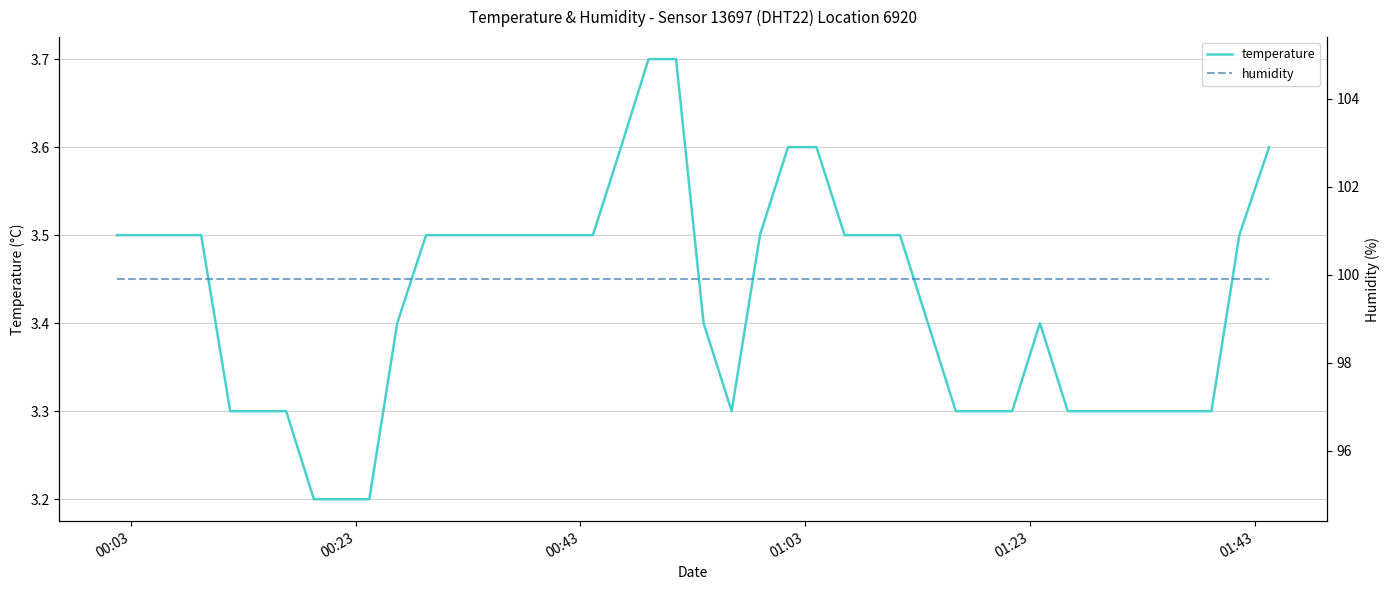

How many lines are shown in the chart?

2